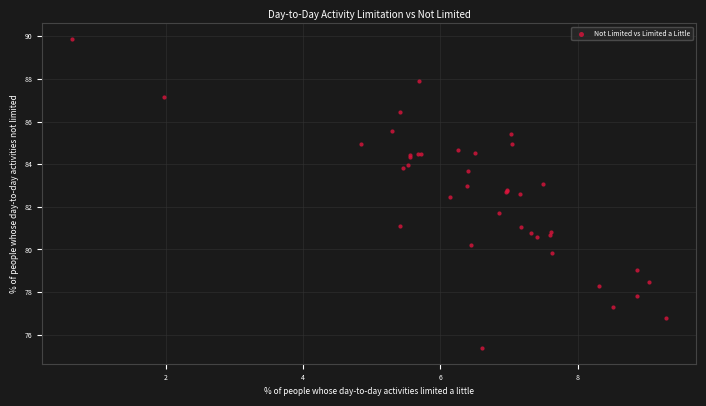

What Y value in the scatter plot is closest to 82?

81.7